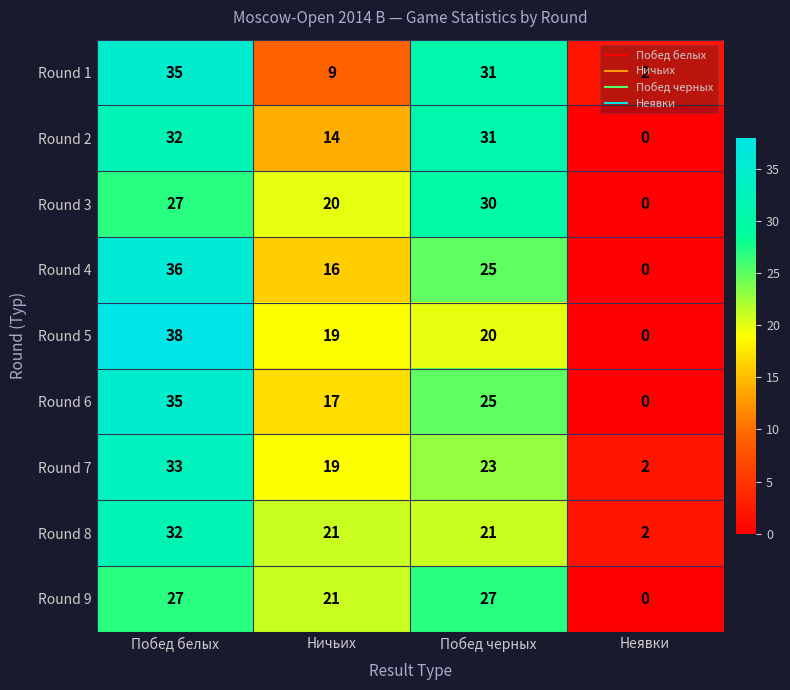

List the labels in order of Round 4 value, smallest first.

Неявки, Ничьих, Побед черных, Побед белых